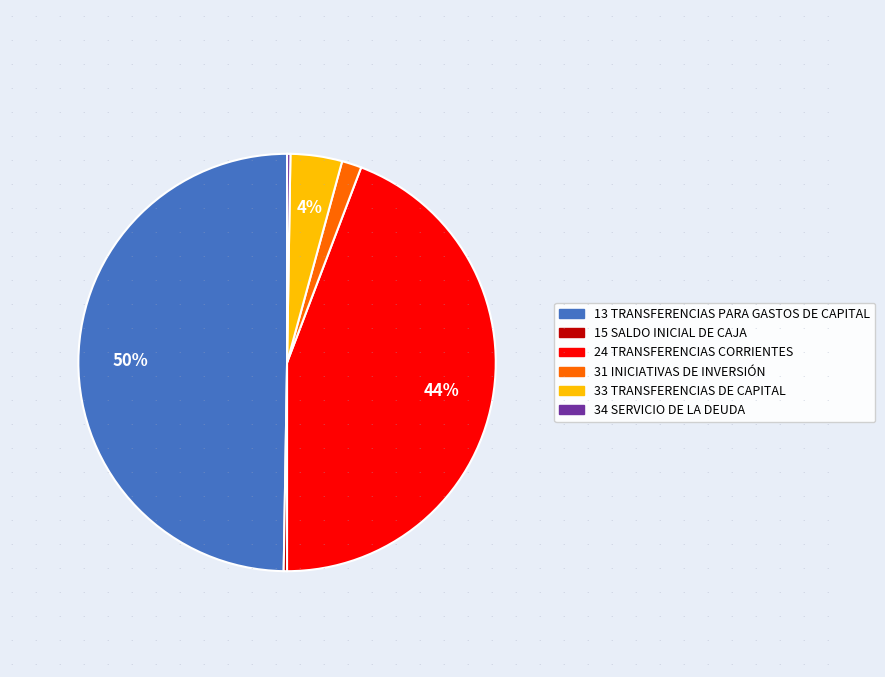

To the nearest percent, what portion does 24 TRANSFERENCIAS CORRIENTES represent?

44%